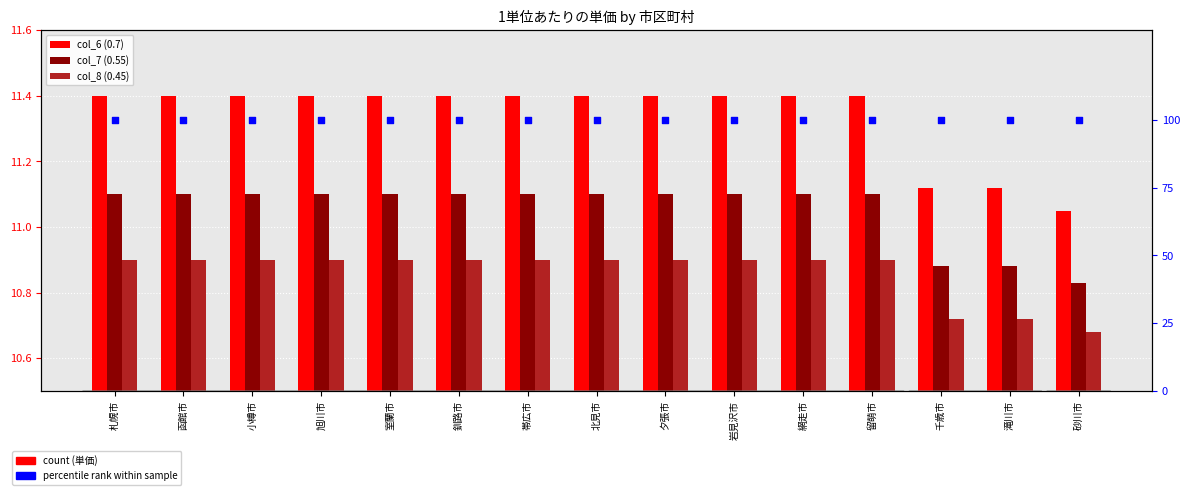

At how many categories does at least one series exceed 17?

15